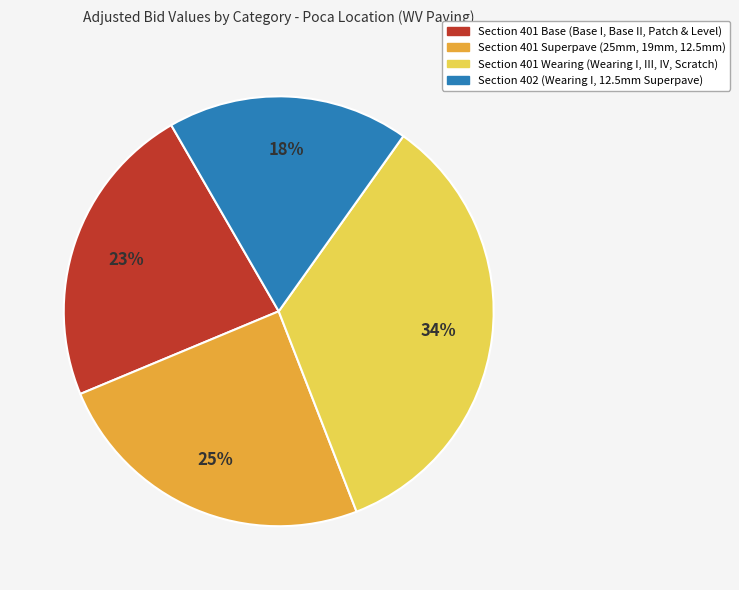

To the nearest percent, what is the combined percentage of Section 402 (Wearing I, 12.5mm Superpave) and Section 401 Base (Base I, Base II, Patch & Level)?

41%